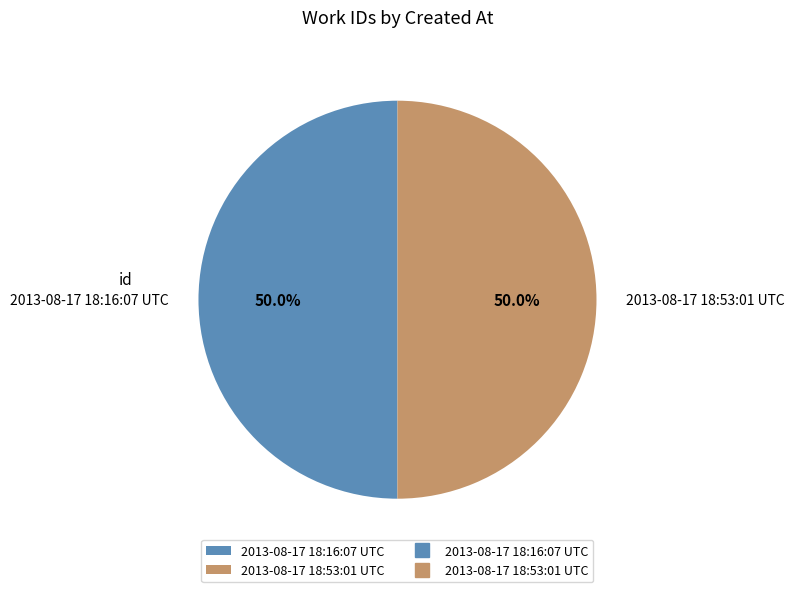

What is the total percentage of 2013-08-17 18:53:01 UTC and 2013-08-17 18:16:07 UTC?

100.0%